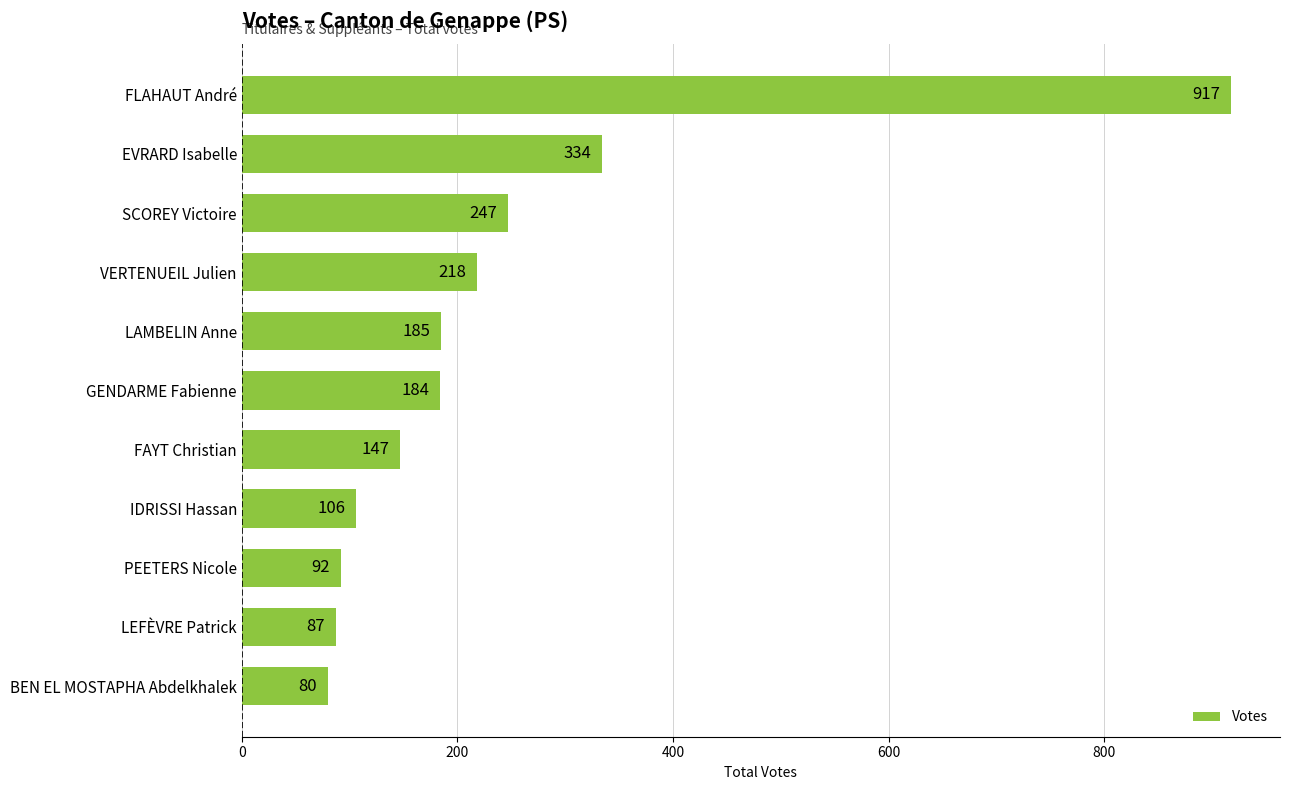

What is the difference between the maximum and minimum values?

837